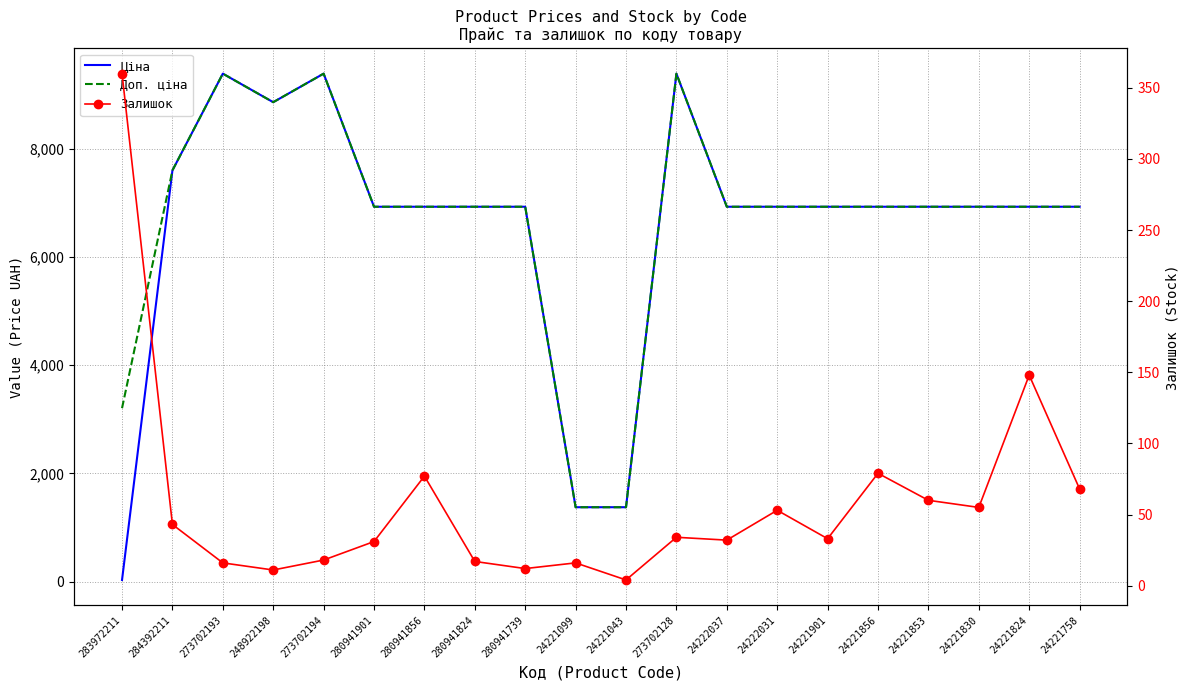

What are all the series names shown in the legend?

Ціна, Доп. ціна, Залишок